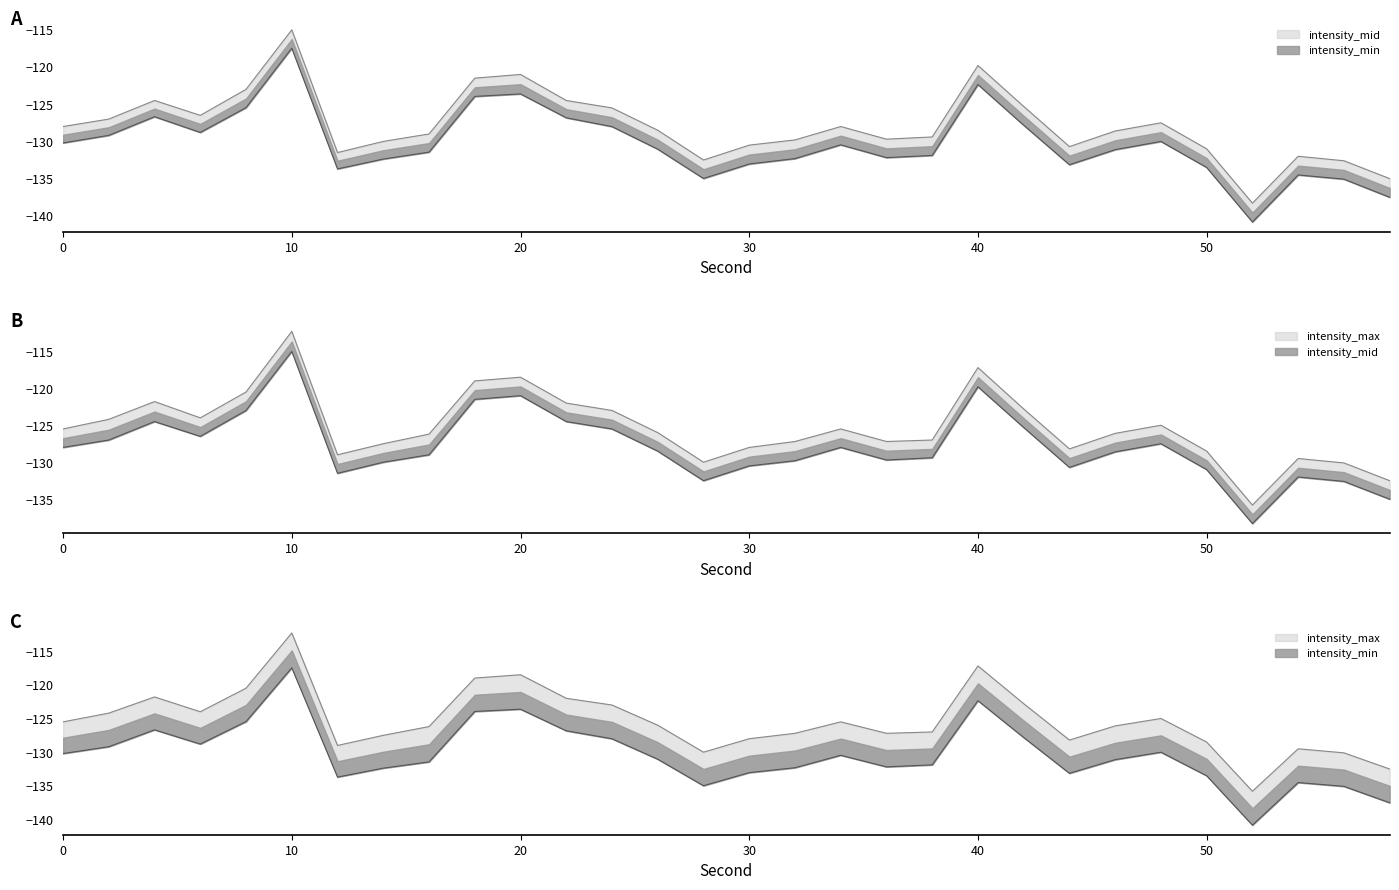

How many values in the intensity_mid series are below -128?

16